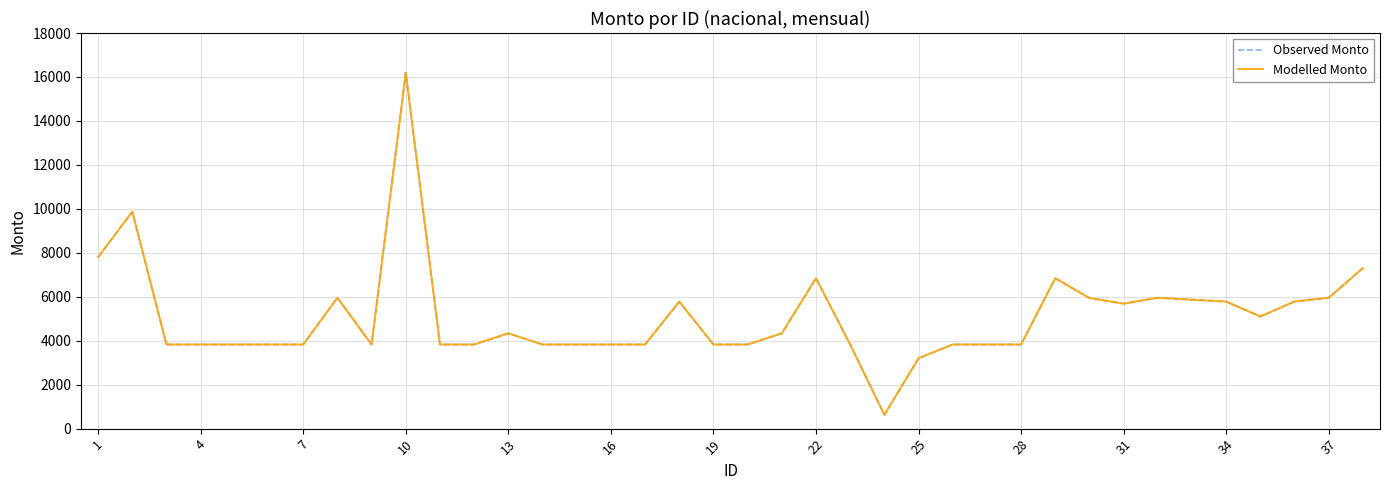

What is the difference between the second highest and second lowest values in the Observed Monto series?

6668.0